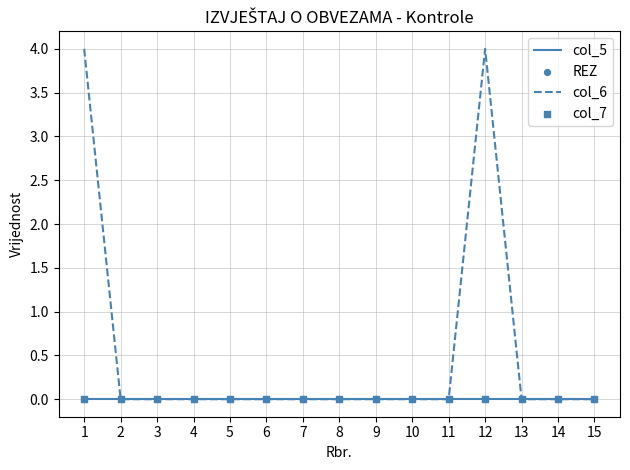

Which series has the largest range (max minus min)?

col_6